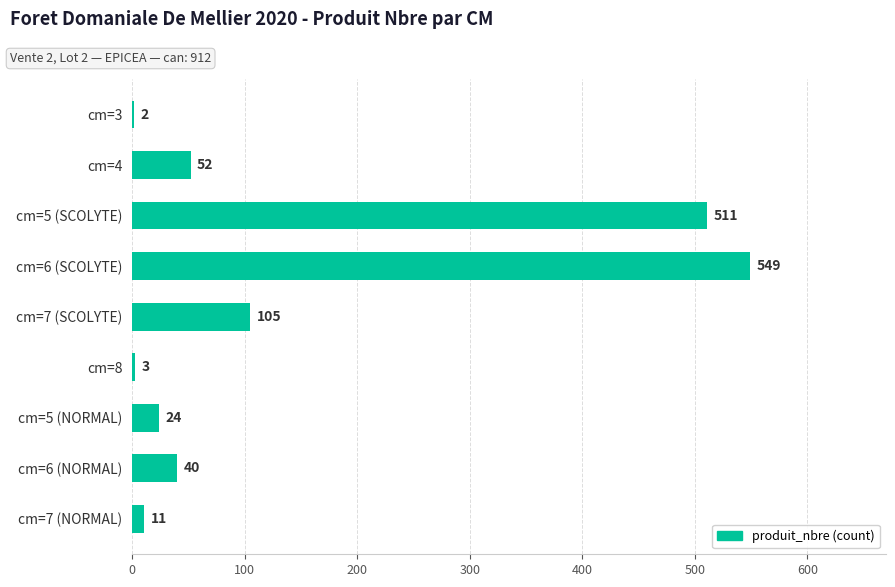

What is the change in value from cm=3 to cm=4?

+50